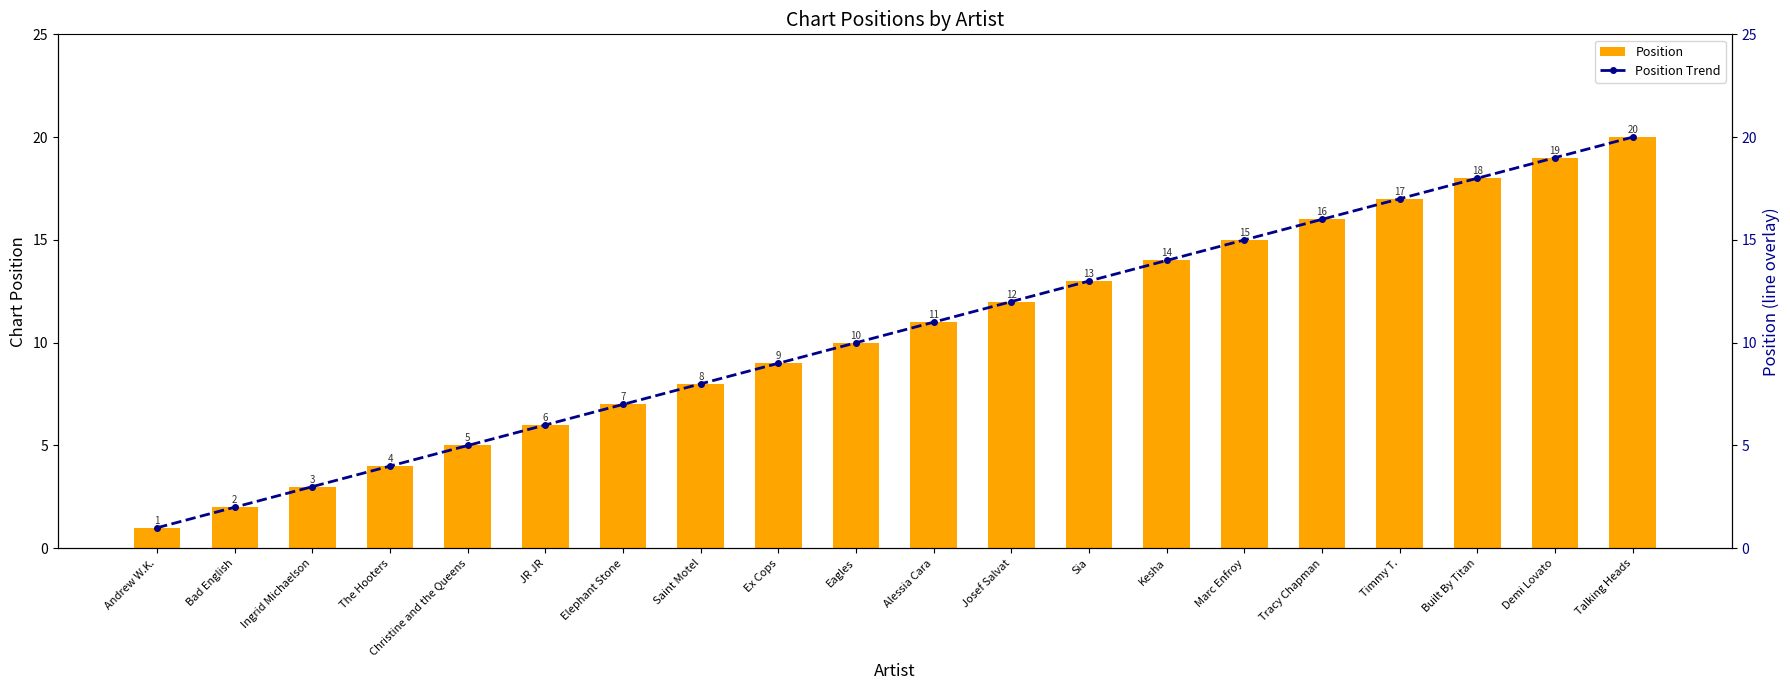

Reading left to right, extract all data points from this chart.

Position: Andrew W.K.=1	Bad English=2	Ingrid Michaelson=3	The Hooters=4	Christine and the Queens=5	JR JR=6	Elephant Stone=7	Saint Motel=8	Ex Cops=9	Eagles=10	Alessia Cara=11	Josef Salvat=12	Sia=13	Kesha=14	Marc Enfroy=15	Tracy Chapman=16	Timmy T.=17	Built By Titan=18	Demi Lovato=19	Talking Heads=20
Position Trend: Andrew W.K.=1	Bad English=2	Ingrid Michaelson=3	The Hooters=4	Christine and the Queens=5	JR JR=6	Elephant Stone=7	Saint Motel=8	Ex Cops=9	Eagles=10	Alessia Cara=11	Josef Salvat=12	Sia=13	Kesha=14	Marc Enfroy=15	Tracy Chapman=16	Timmy T.=17	Built By Titan=18	Demi Lovato=19	Talking Heads=20